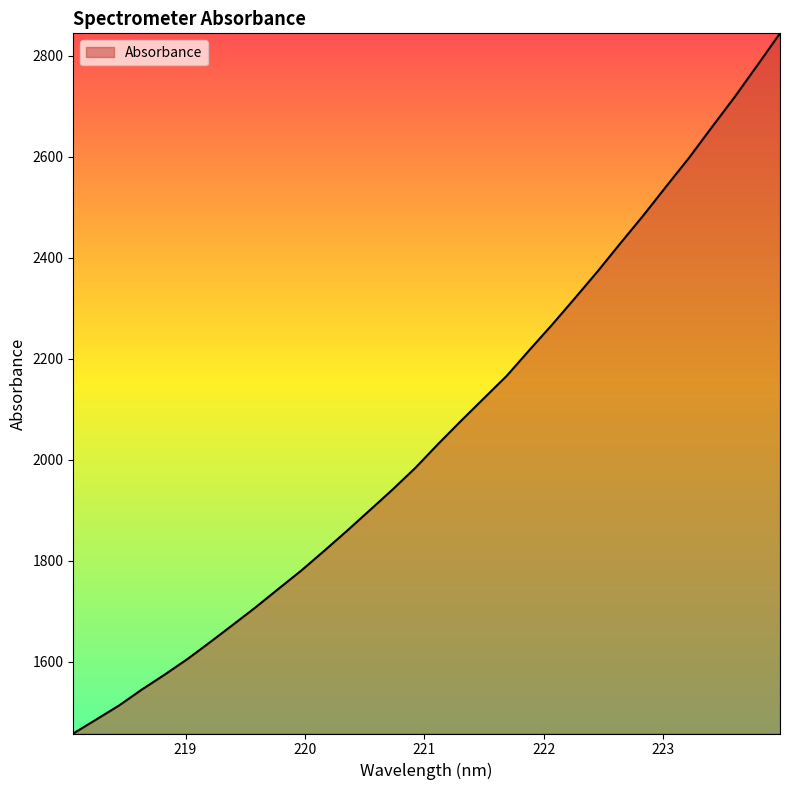

What is the greatest value displayed?

2844.7